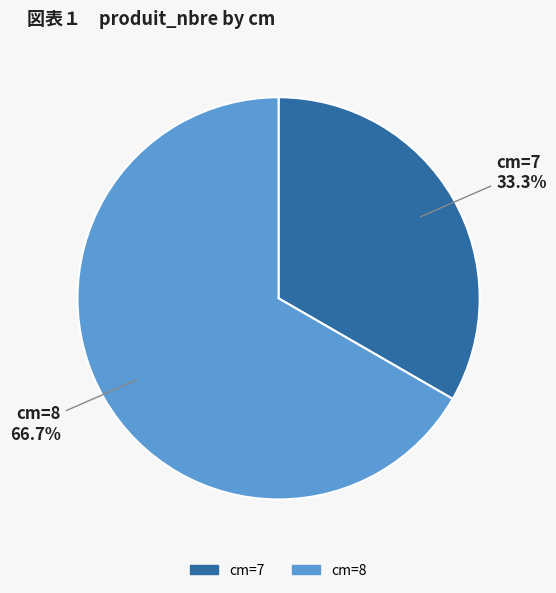

Is there any slice that represents more than half of the pie?

Yes